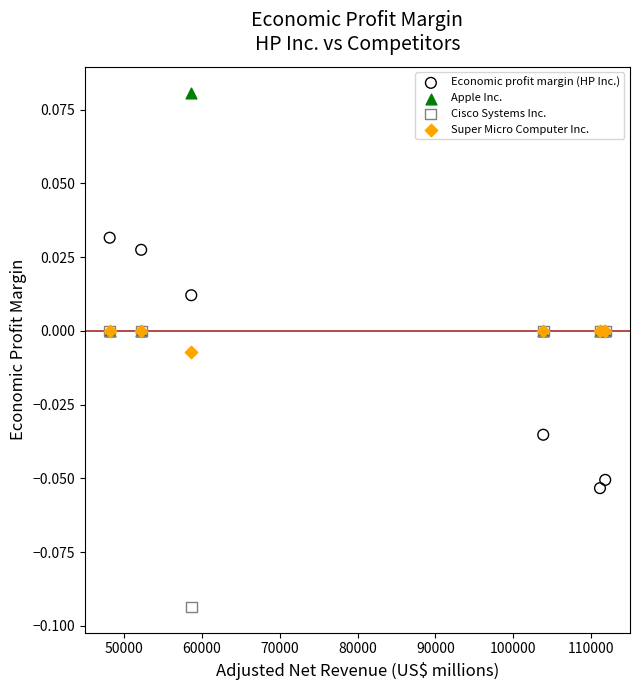

Which series contains the highest Y value?

Apple Inc.